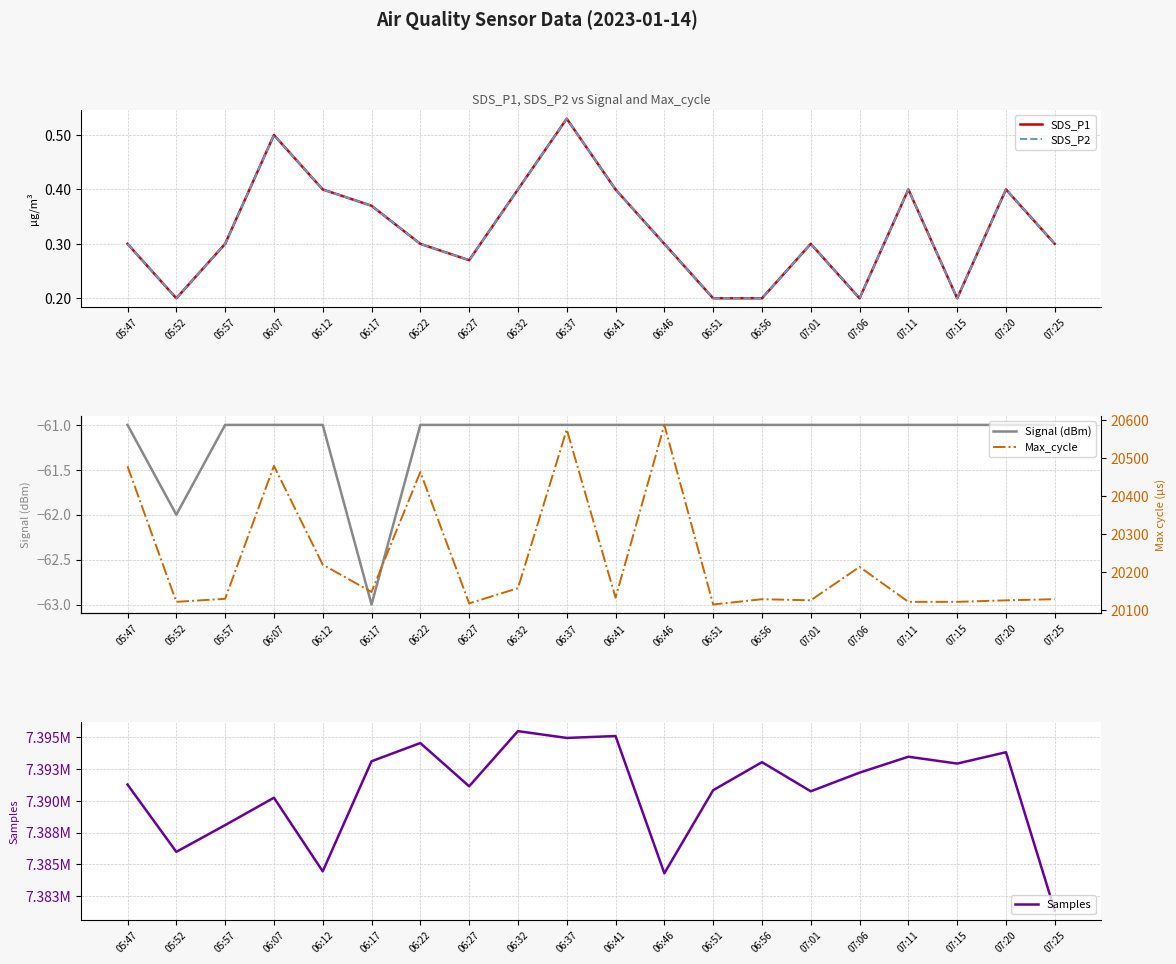

At how many categories does at least one series exceed 3744372?

20